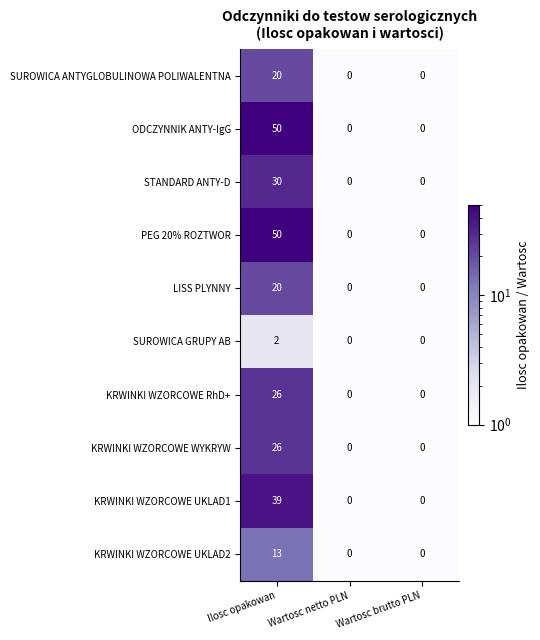

Which label corresponds to the largest value in the chart?

Ilosc opakowan